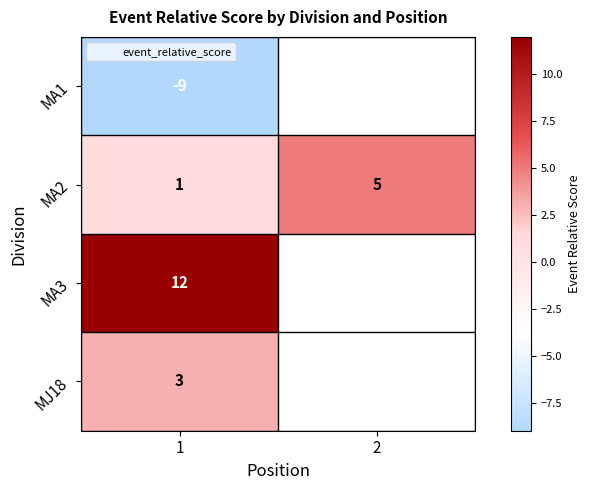

How many positive values does the MA3 series have?

1